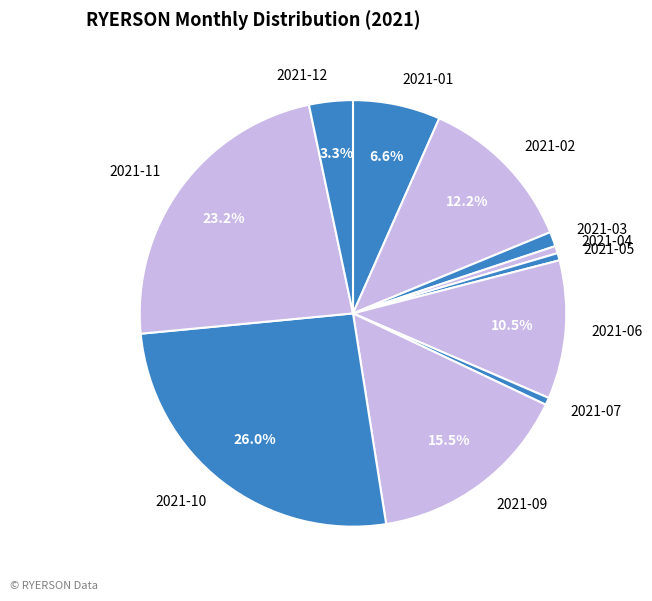

To the nearest percent, what portion does 2021-11 represent?

23%